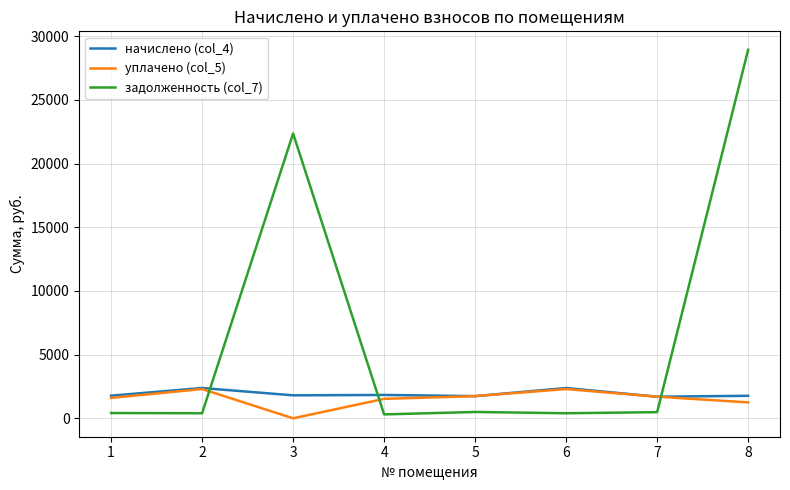

Which series has the largest total across all categories?

задолженность (col_7)